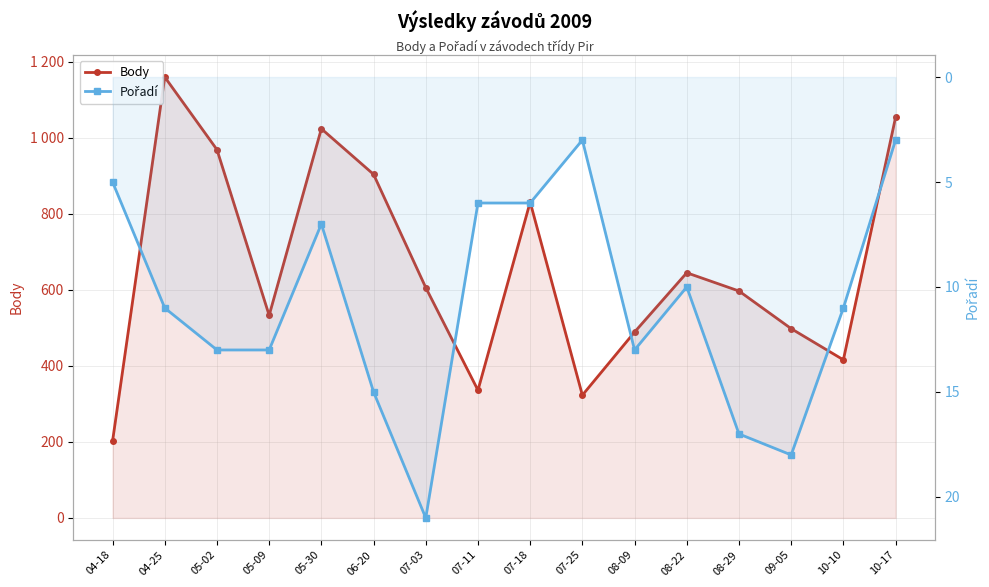

True or false: Body has a value of 511 at 05-30.

False